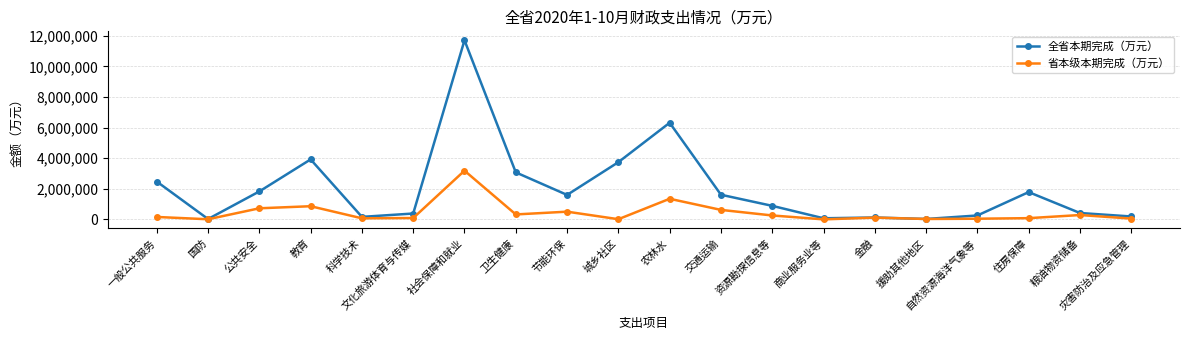

What position from the left is 文化旅游体育与传媒?

6